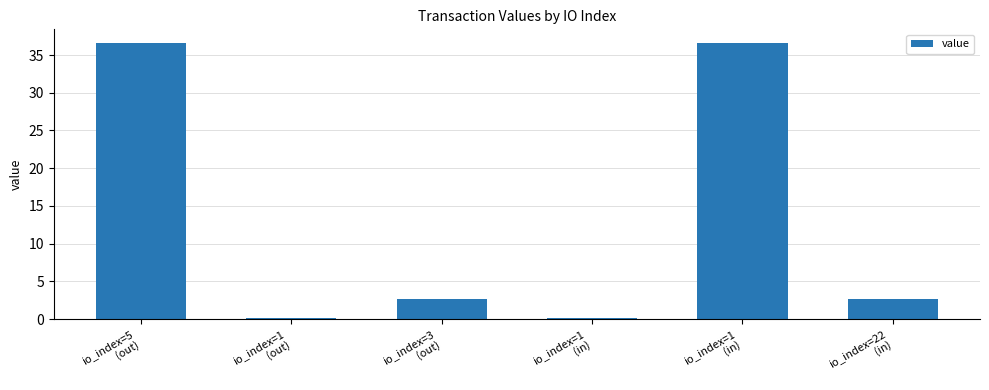

Reading left to right, list all the values displayed in this chart.

io_index=5
(out)=36.6	io_index=1
(out)=0.2	io_index=3
(out)=2.7	io_index=1
(in)=0.2	io_index=1
(in)=36.6	io_index=22
(in)=2.7